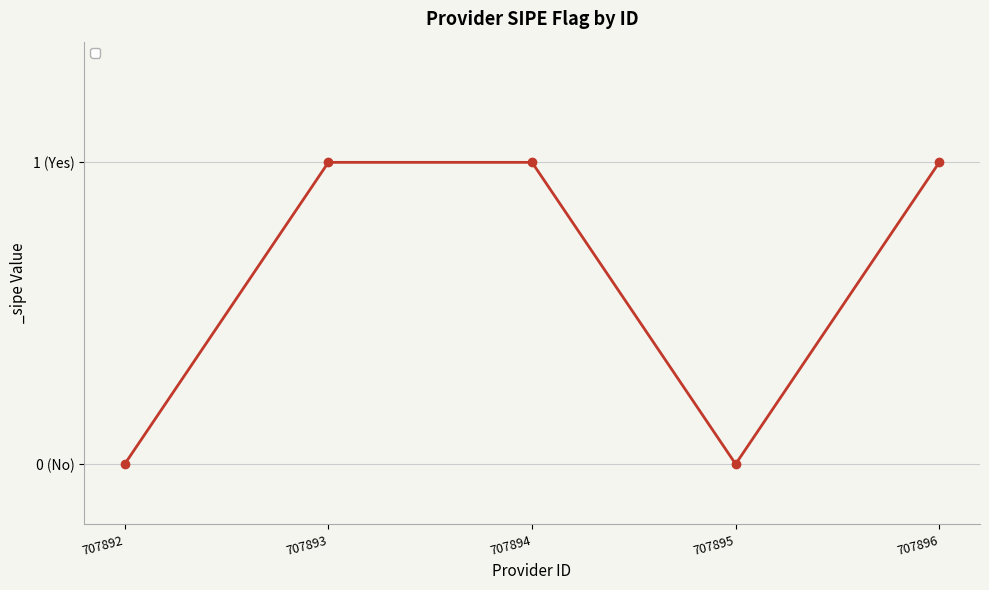

What is the sum of the values at 707895 and 707896?

1